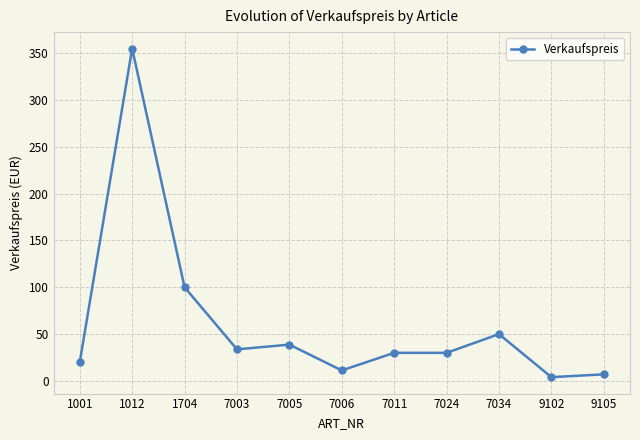

Between 7006 and 1704, which is larger?

1704